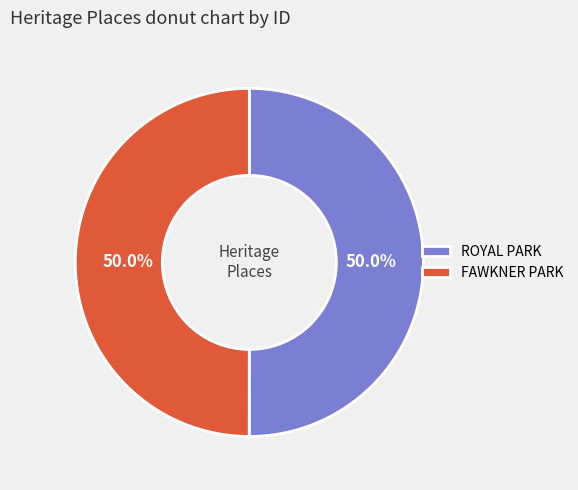

To the nearest percent, what percentage of the pie is ROYAL PARK?

50%